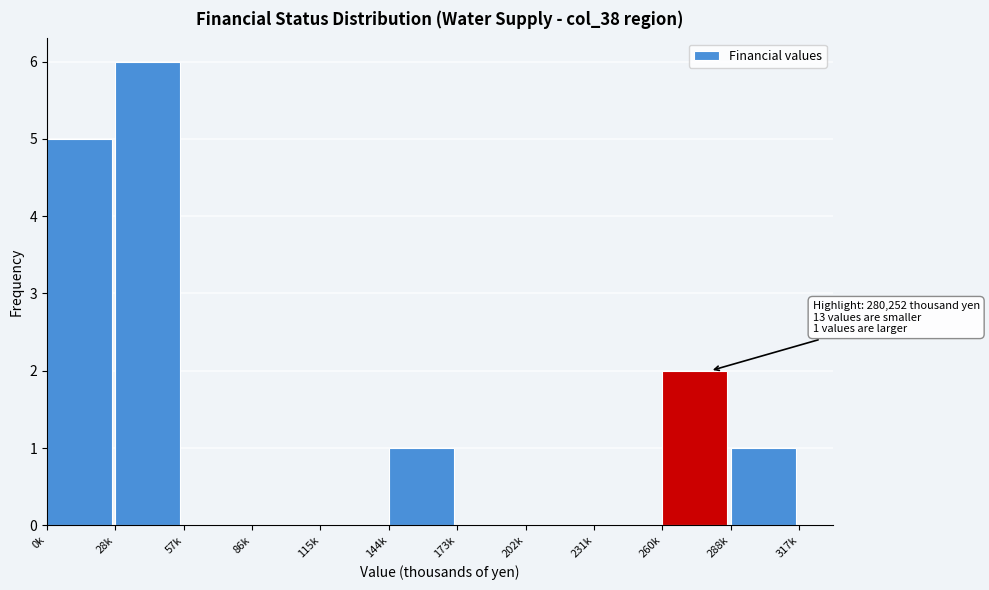

Reading right to left, list all the values displayed in this chart.

288k=1	260k=2	231k=0	202k=0	173k=0	144k=1	115k=0	86k=0	57k=0	28k=6	0k=5